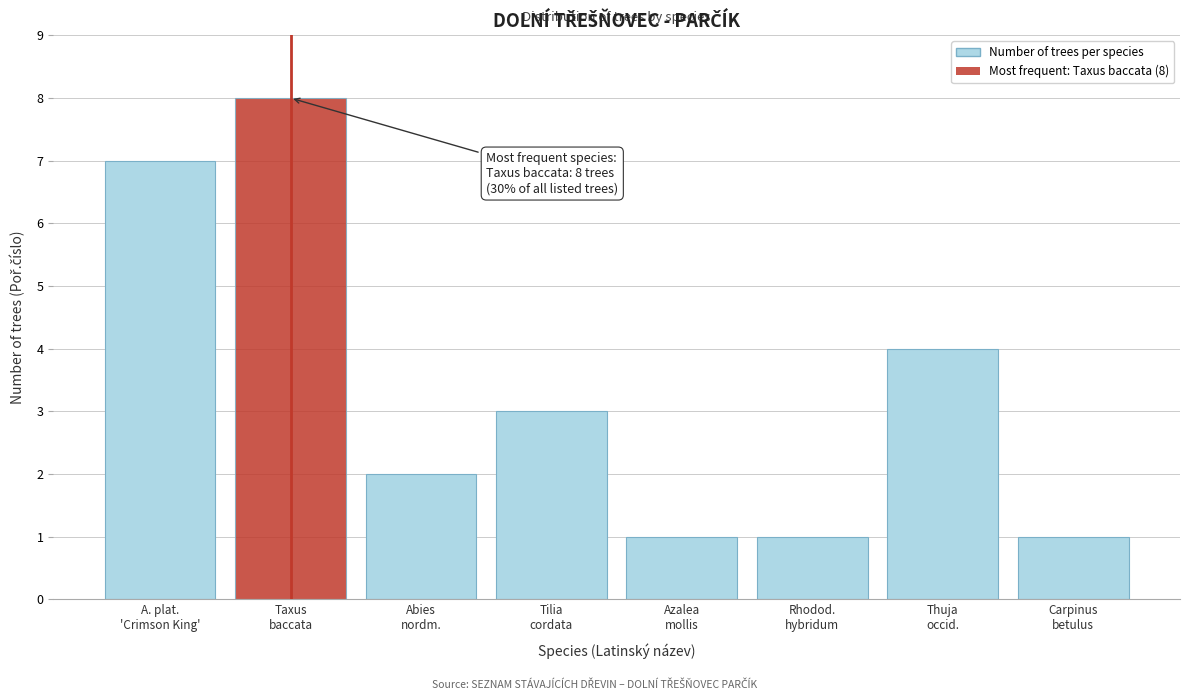

Reading right to left, transcribe all the data shown in this chart.

1	4	1	1	3	2	8	7